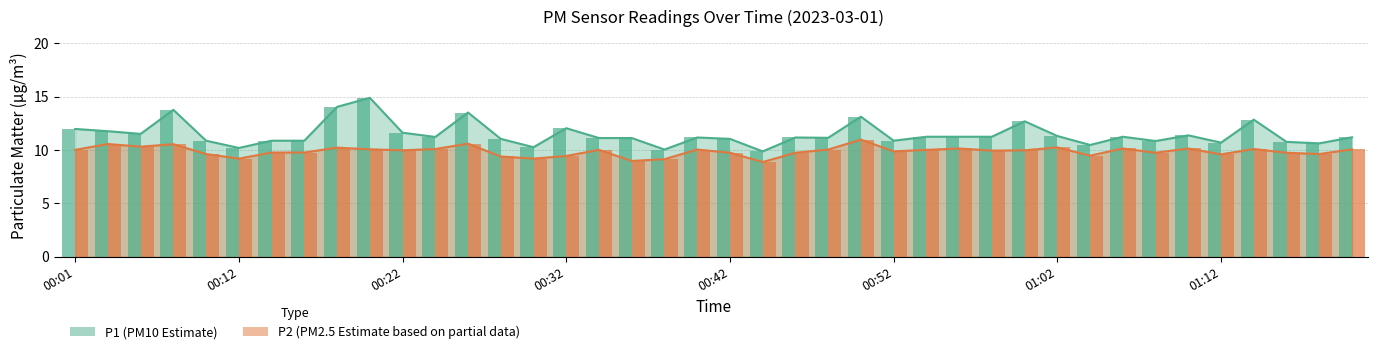

True or false: P2 has a value of 10.6 at 00:08.

True